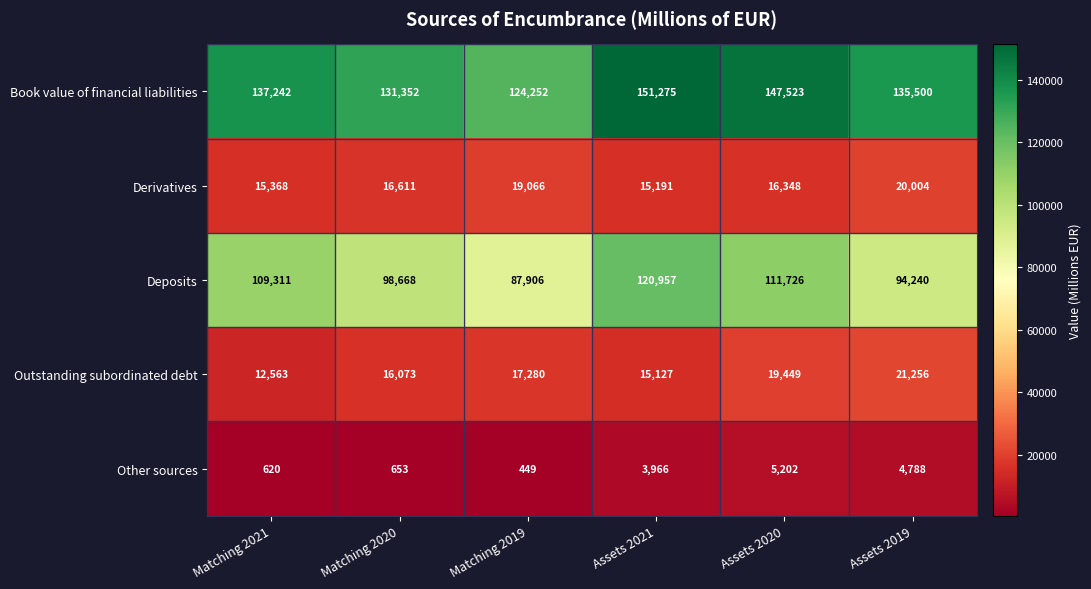

What is the difference between the highest and lowest values at Assets 2021?

147309